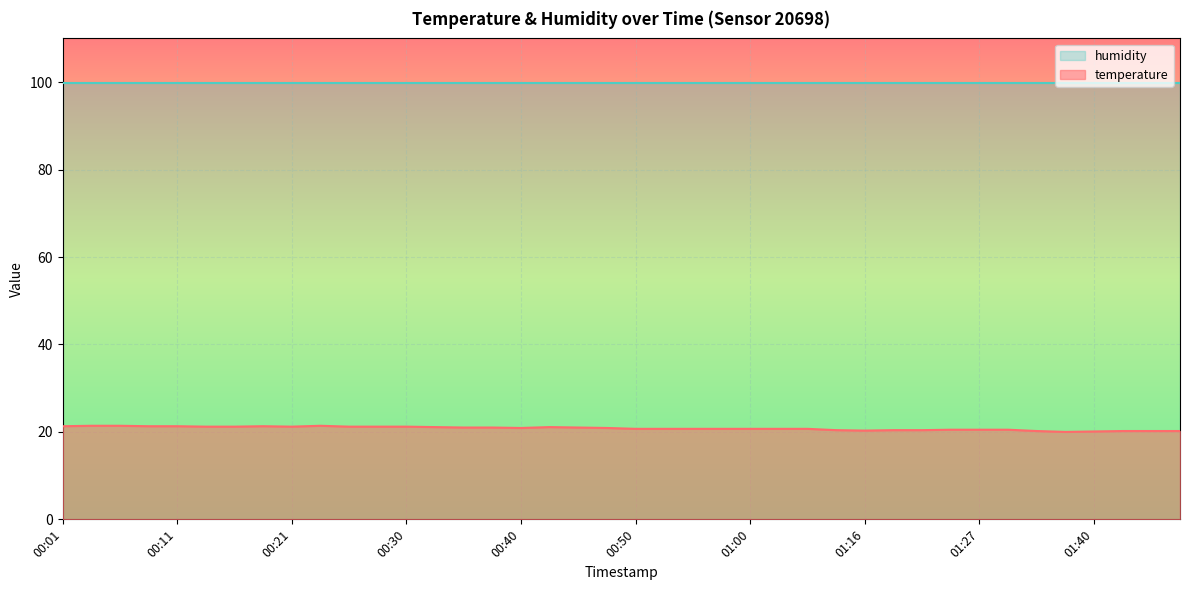

How many lines are shown in the chart?

2